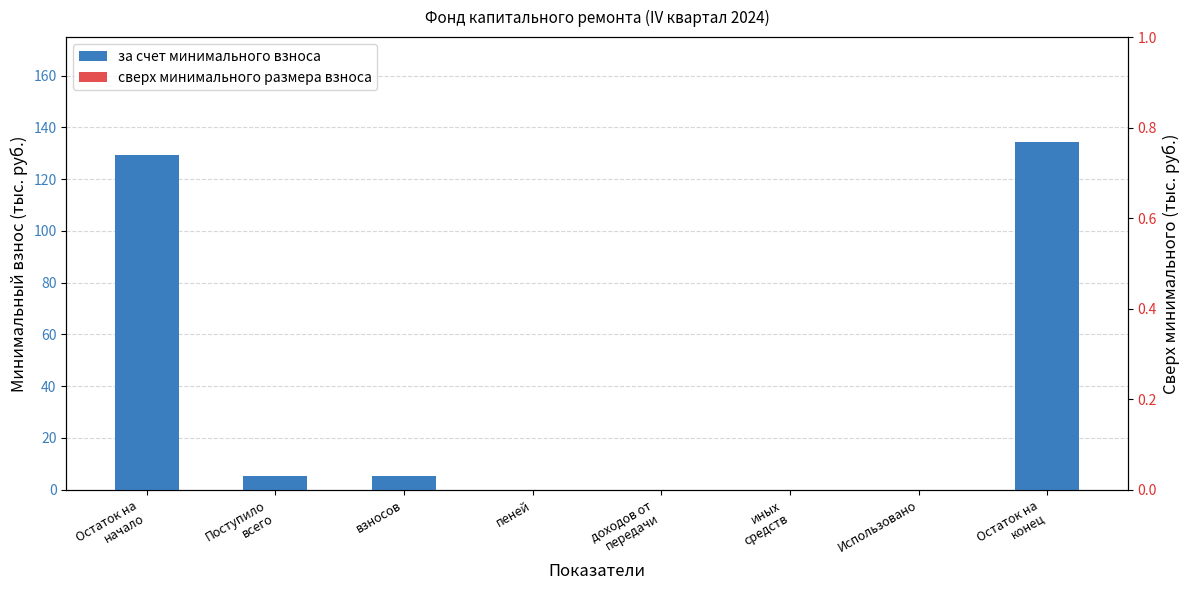

Which category has the lowest value in the сверх минимального размера взноса series?

Остаток на
начало